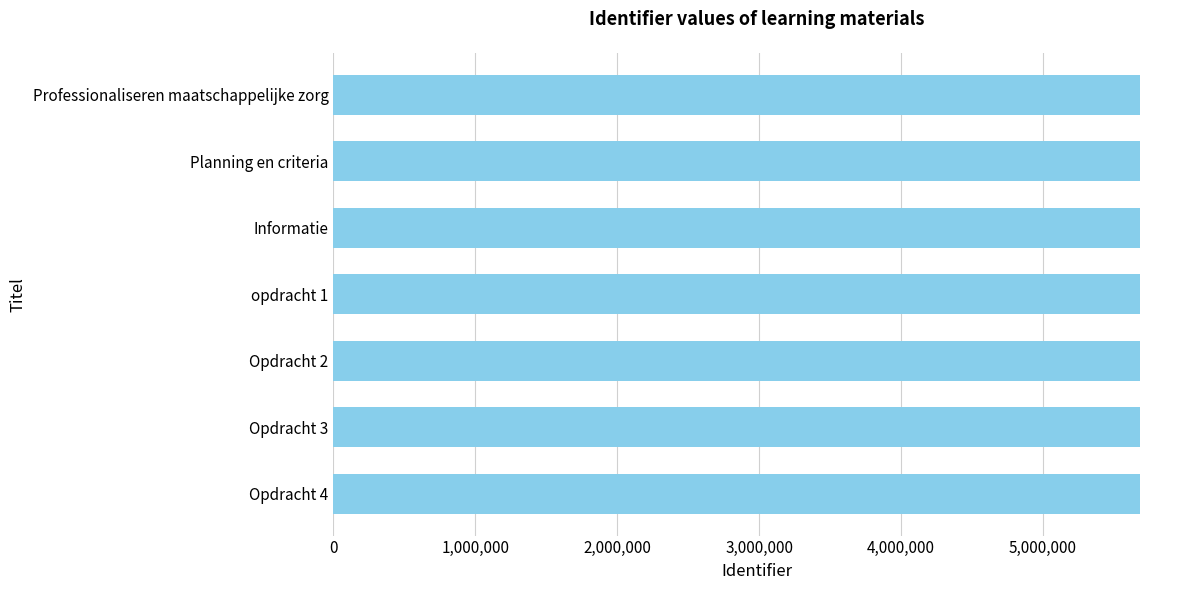

What is the ratio of the value at Opdracht 2 to the value at Opdracht 3?

1.0